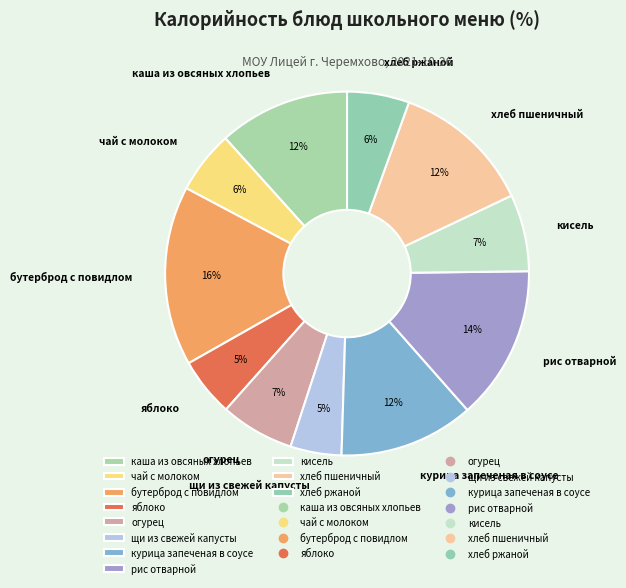

The хлеб пшеничный slice represents 12% of the pie. True or false?

True